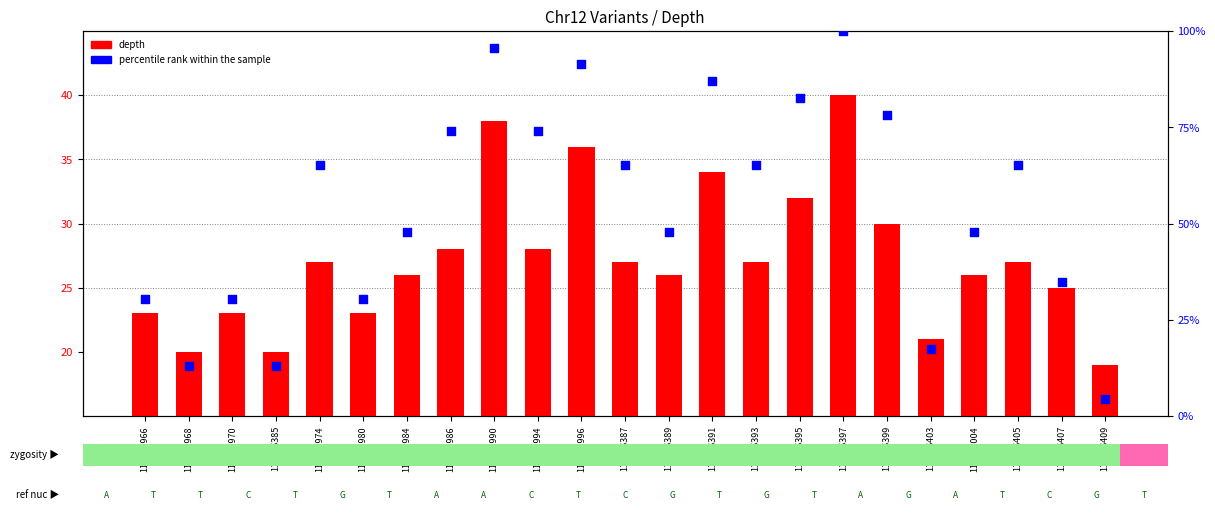

Is the value of depth at 115323980 greater than the value of percentile rank within the sample at 115323996?

No